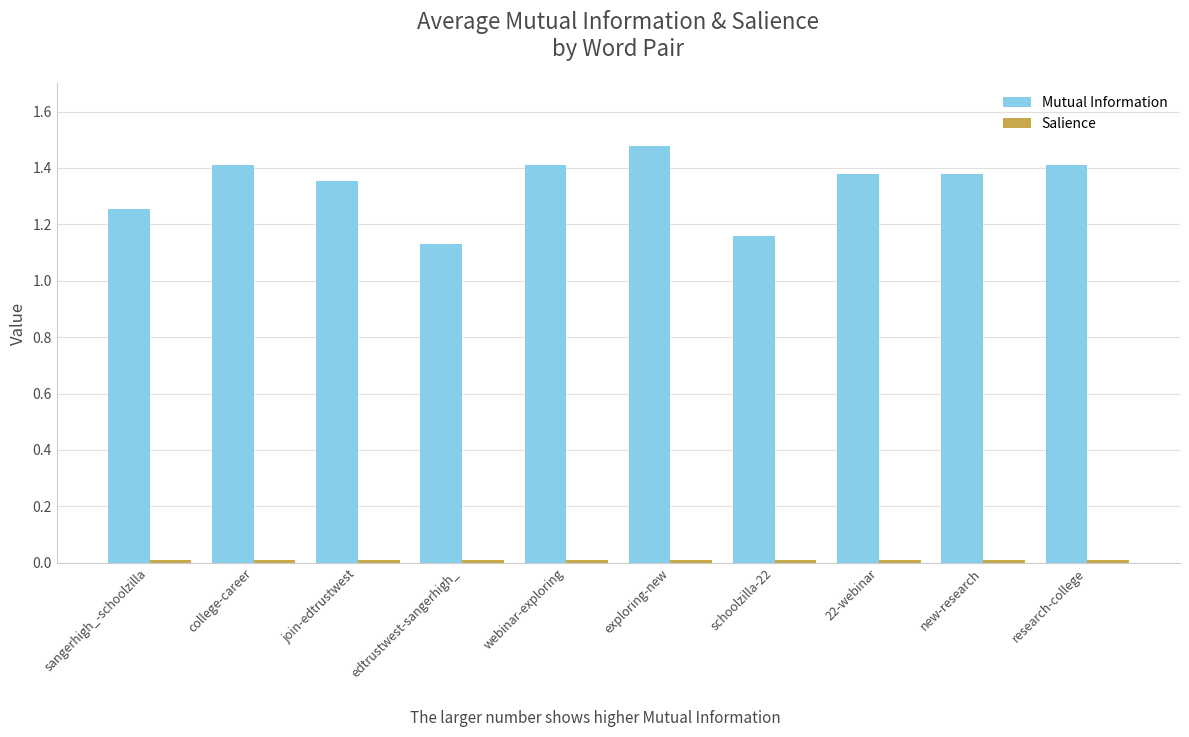

What is the sum of the Mutual Information values at 22-webinar and join-edtrustwest?

2.7